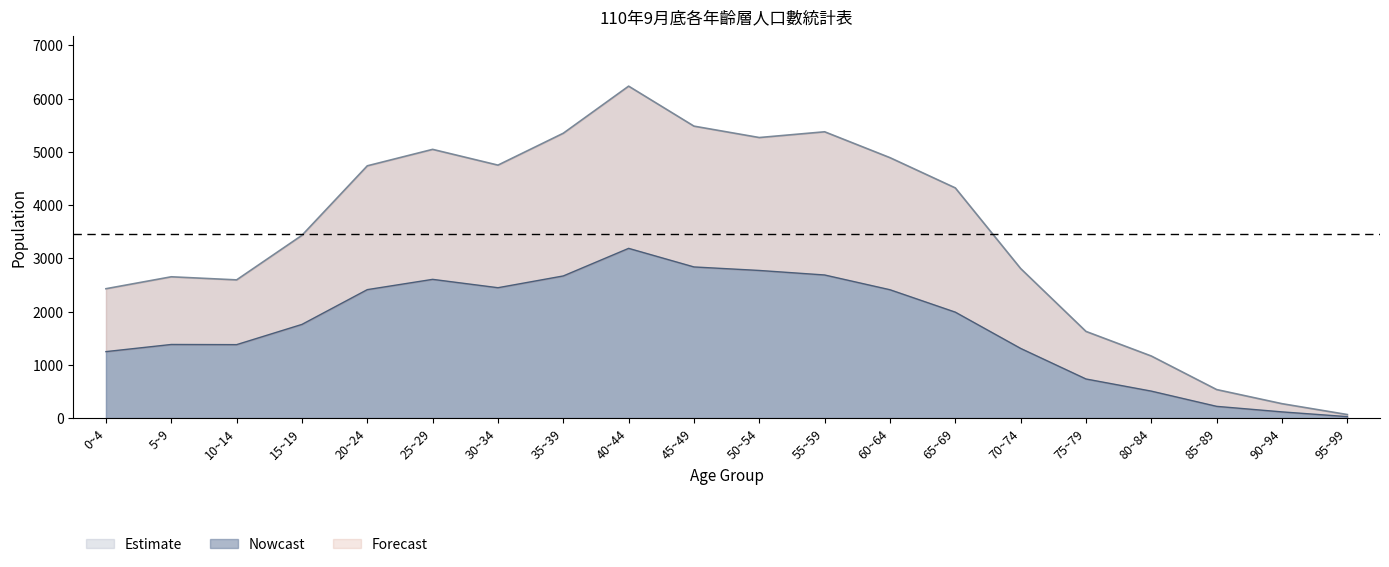

Reading left to right, list all the values displayed in this chart.

Male: 1248	1382	1379	1759	2412	2605	2448	2669	3187	2838	2772	2687	2410	1989	1308	734	506	220	116	27
Female: 2429	2653	2595	3432	4737	5046	4750	5349	6233	5482	5268	5376	4890	4322	2808	1627	1165	535	270	66